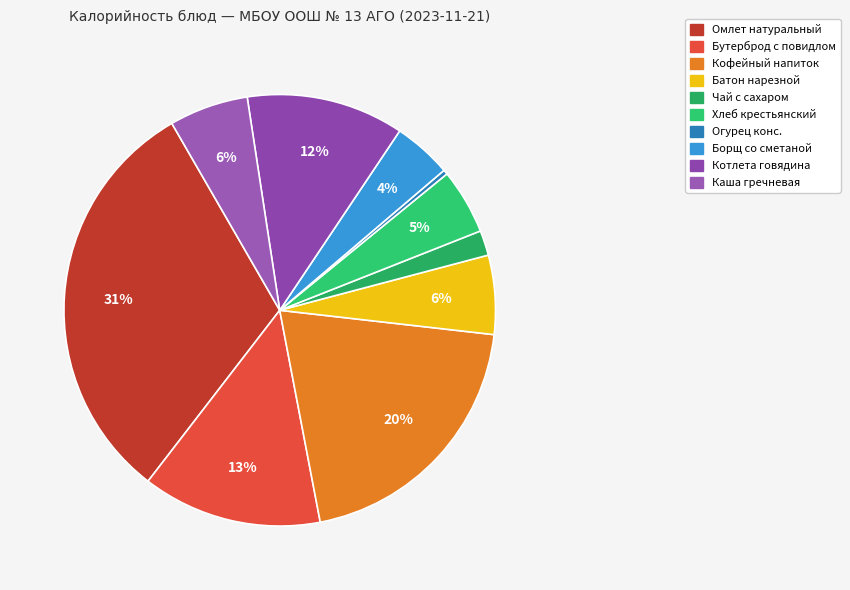

How many slices are in this pie chart?

10